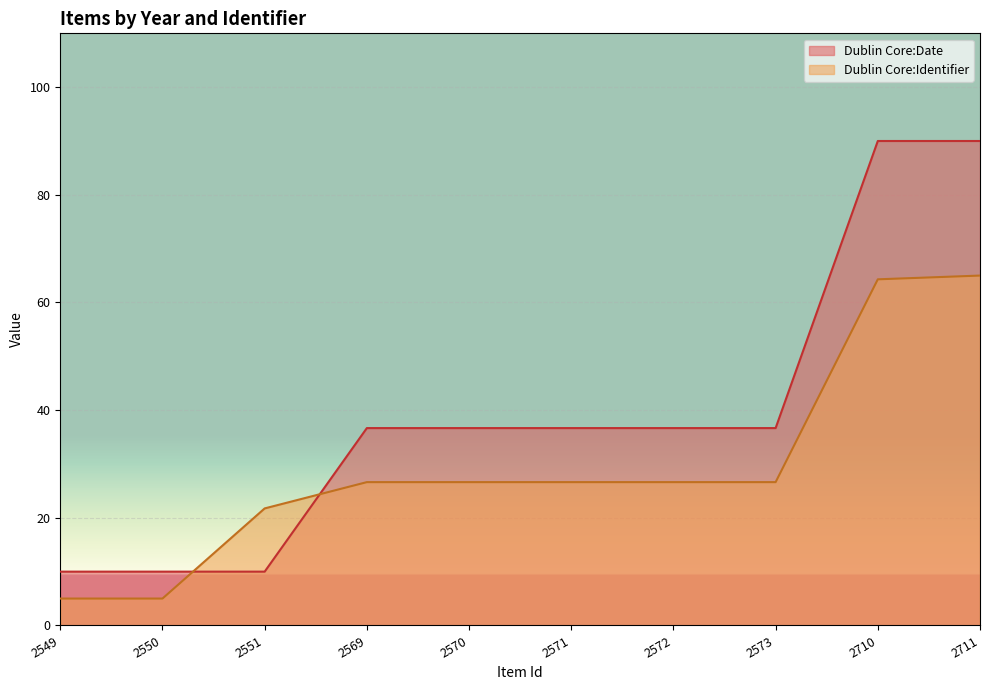

What is the approximate value of Dublin Core:Identifier at 2569?

26.6